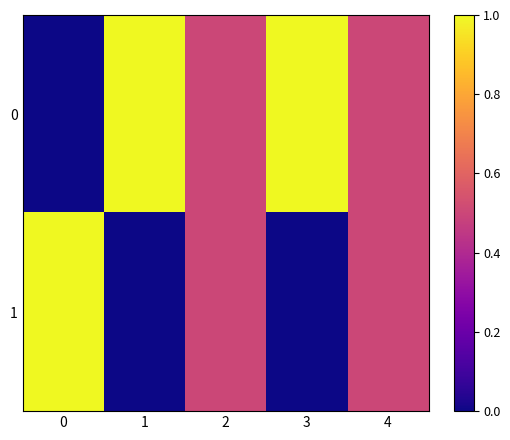

Which has a higher value, 0 or 2?

2